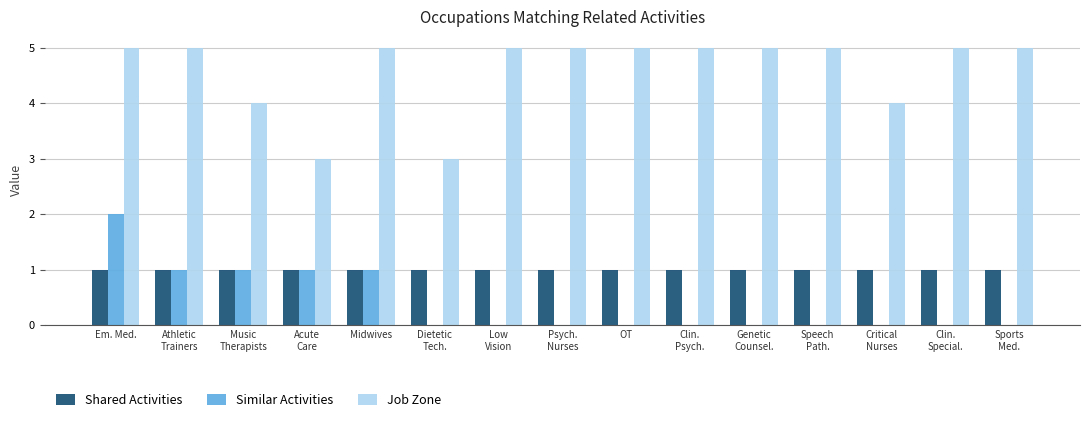

The value of Similar Activities at Sports
Med. is -1. True or false?

False